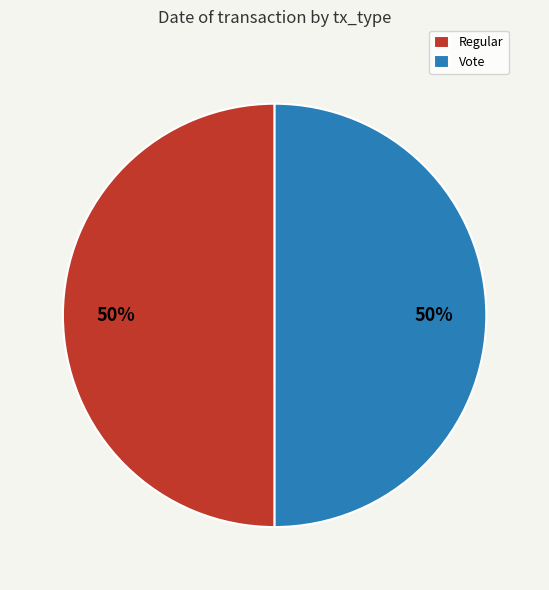

Count the number of slices in the pie.

2